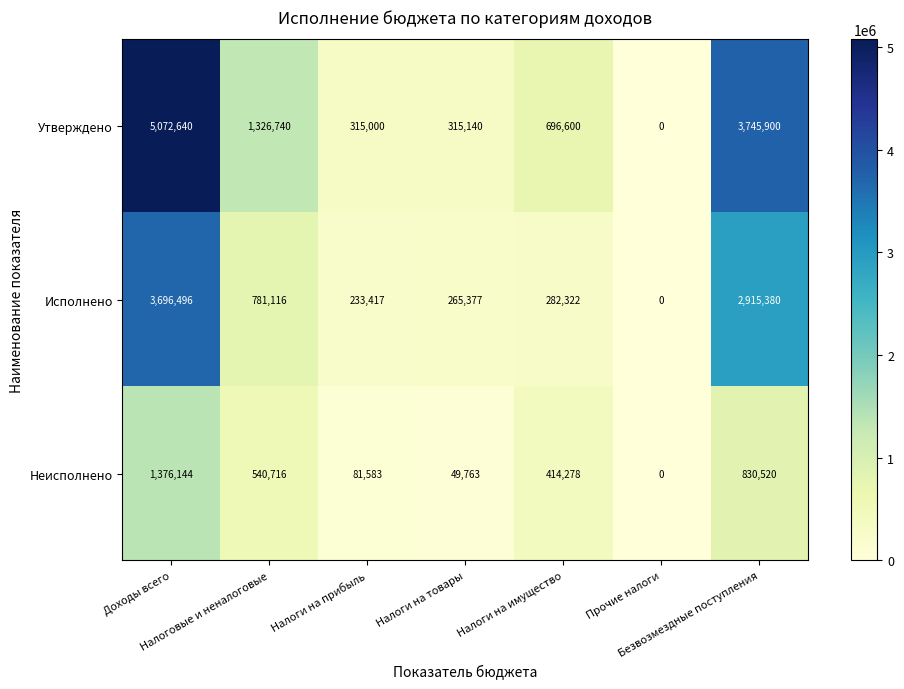

What is the difference between the maximum and minimum values in the Исполнено series?

3696496